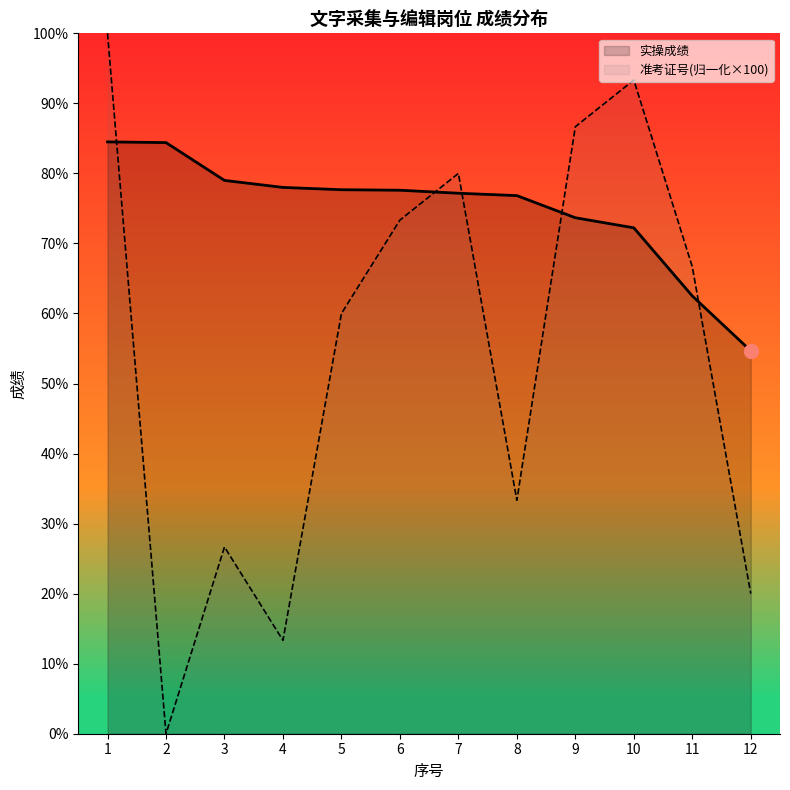

At which label is 准考证号 closest to 50?

5